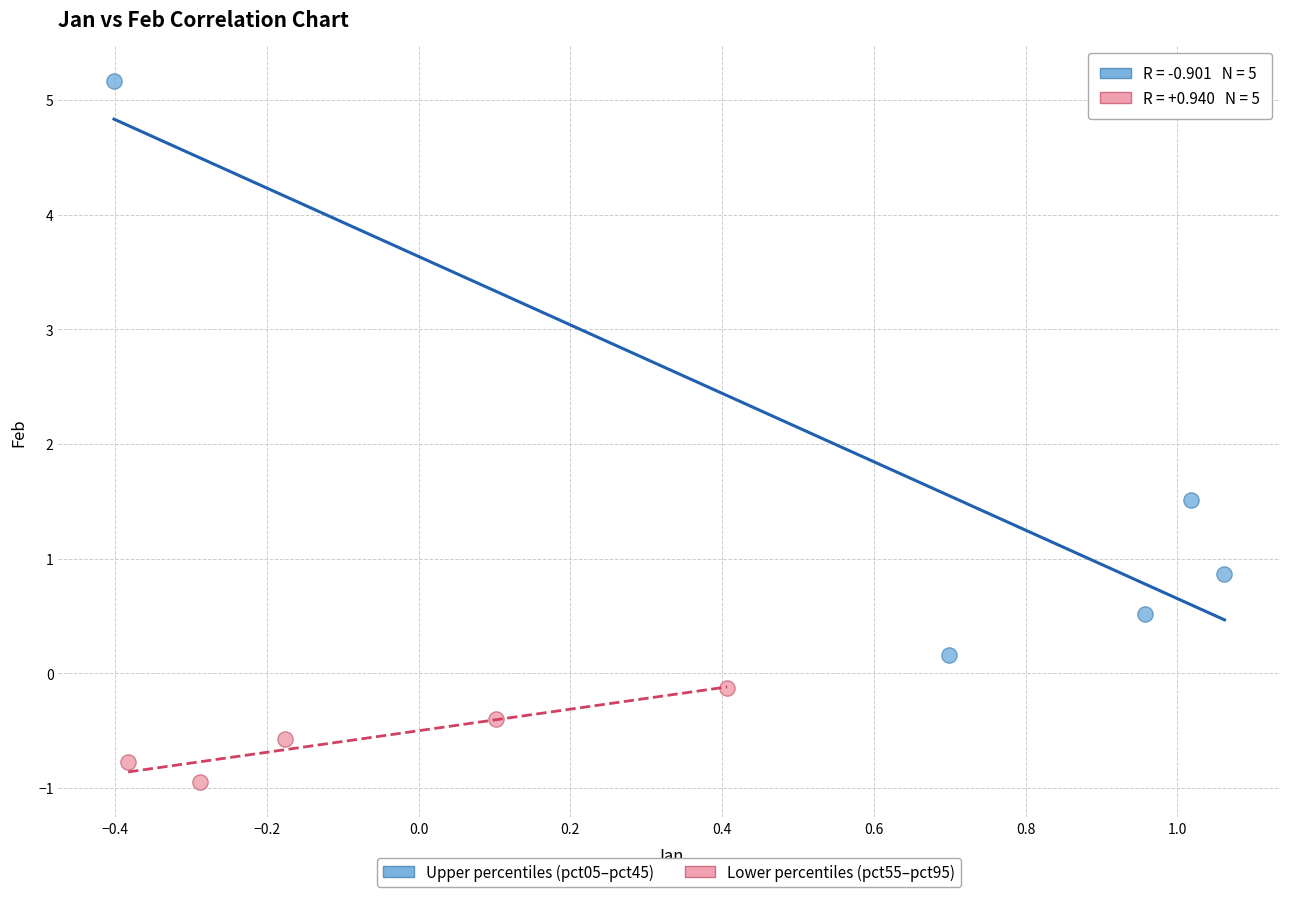

Which series has the widest spread of Y values?

Upper percentiles (pct05–pct45)